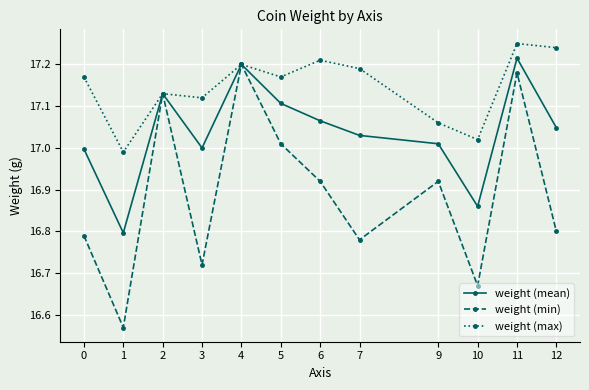

At which label is weight (min) closest to 16?

1